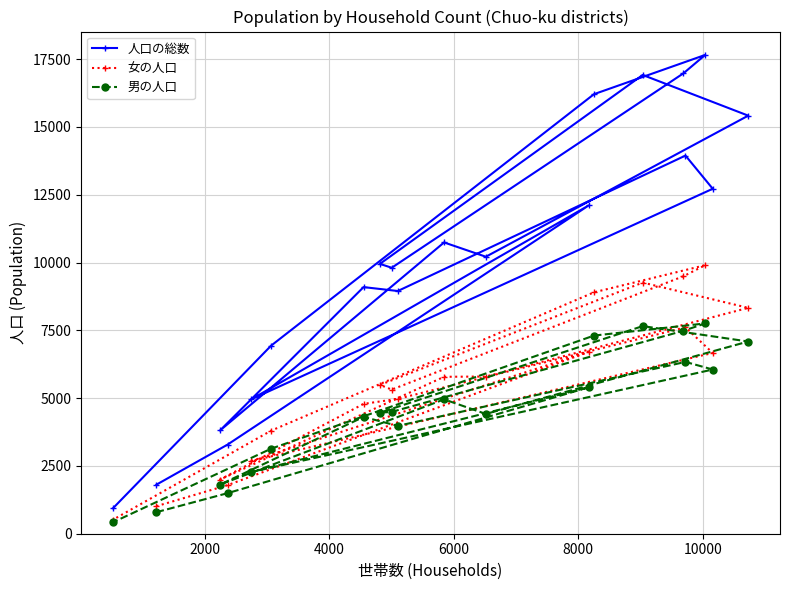

List the series in order of their overall mean, lowest first.

男の人口, 女の人口, 人口の総数